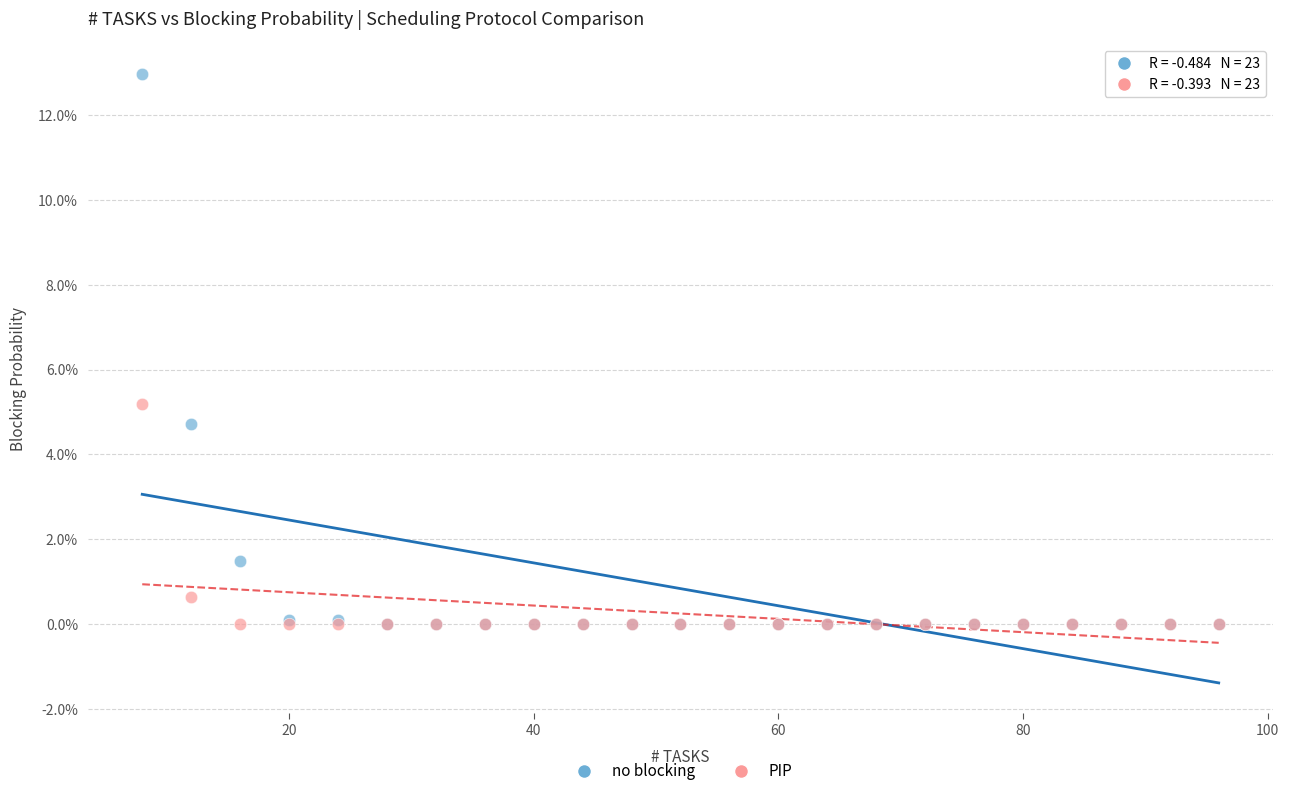

Which series contains the highest Y value?

no blocking